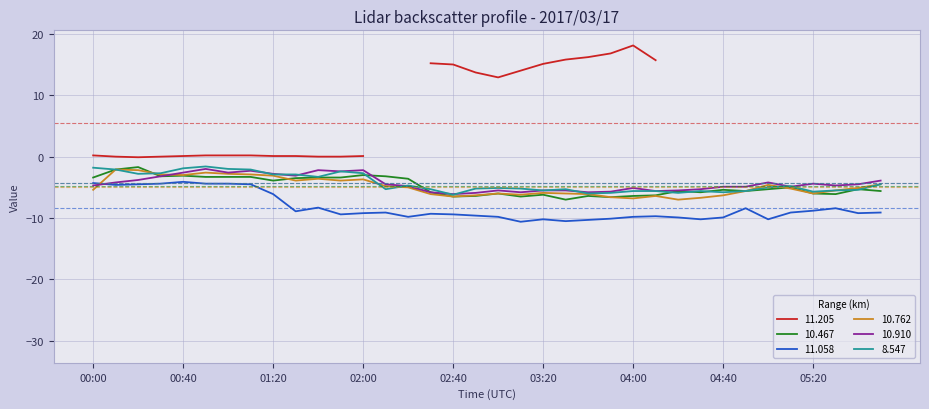

What position from the right is 03:40?

14